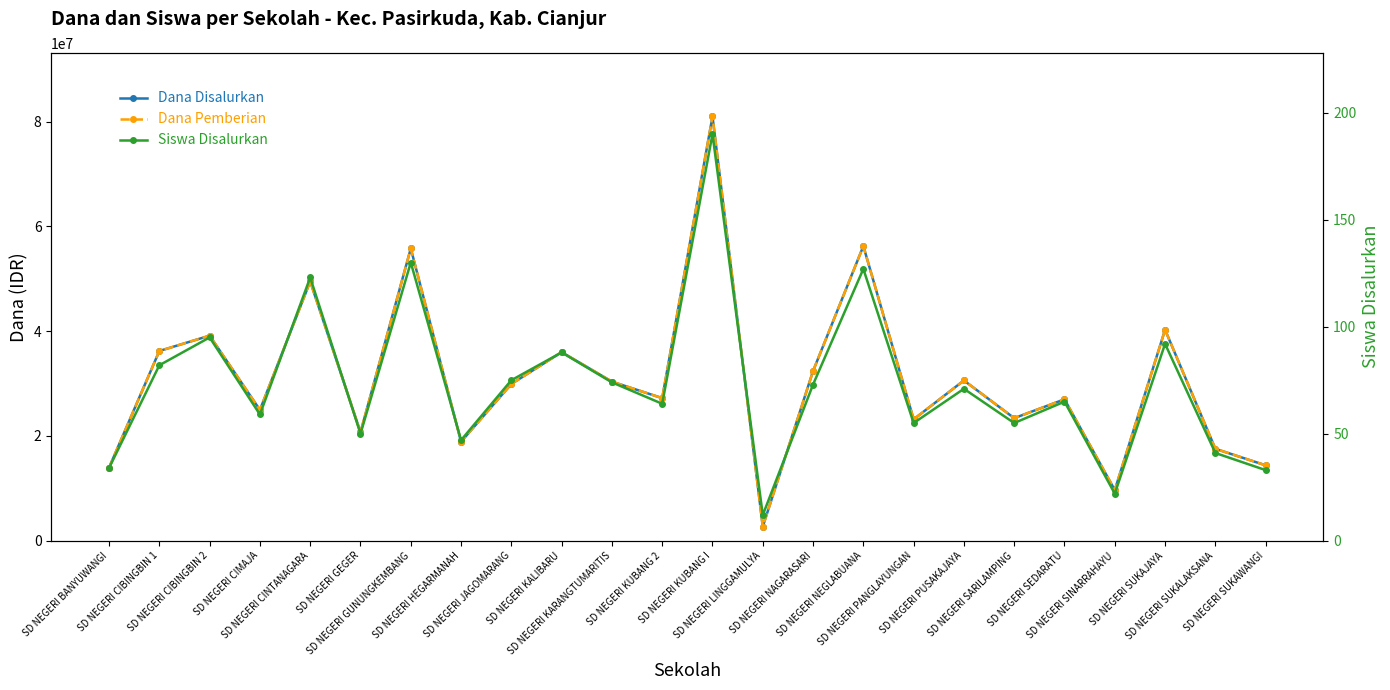

What is the sum of all Siswa Disalurkan values?

1757